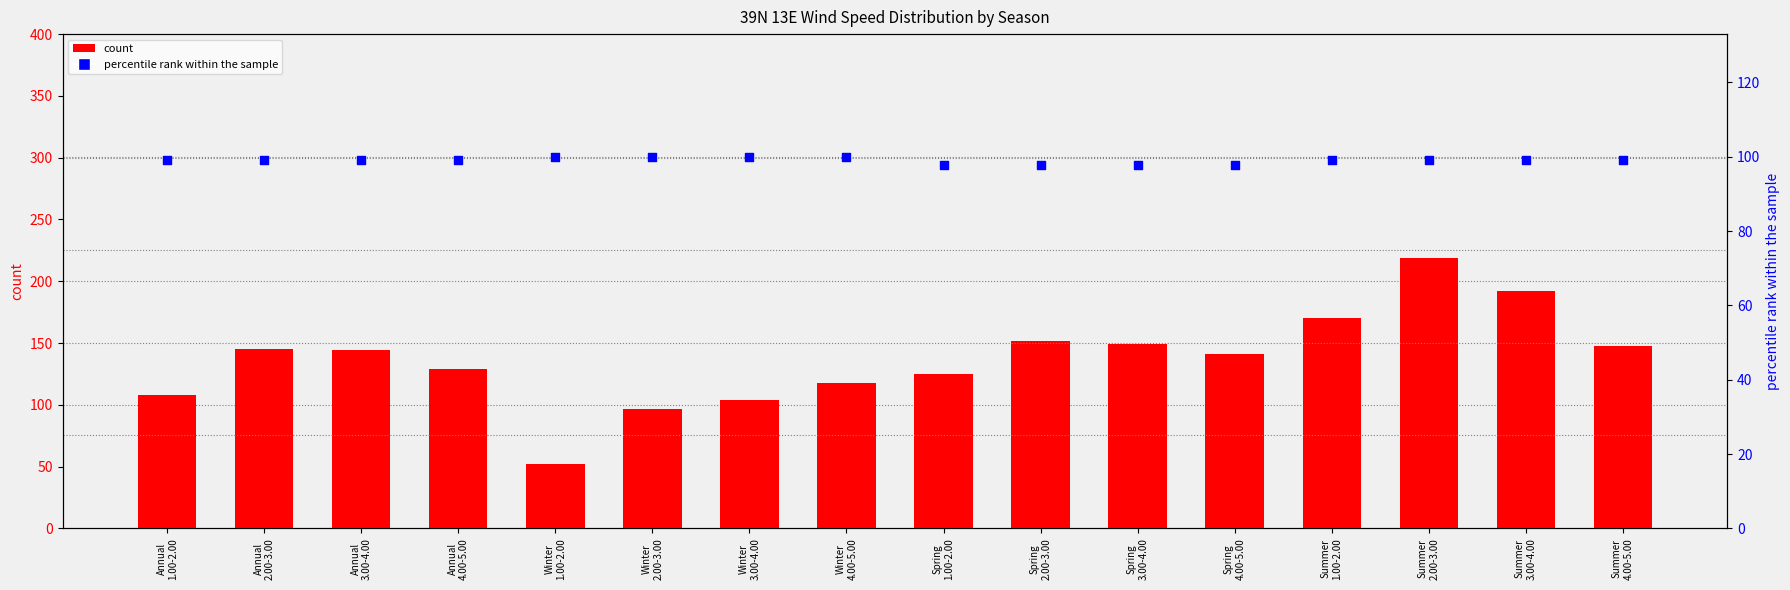

At which category is the sum across all series the highest?

Summer
2.00-3.00